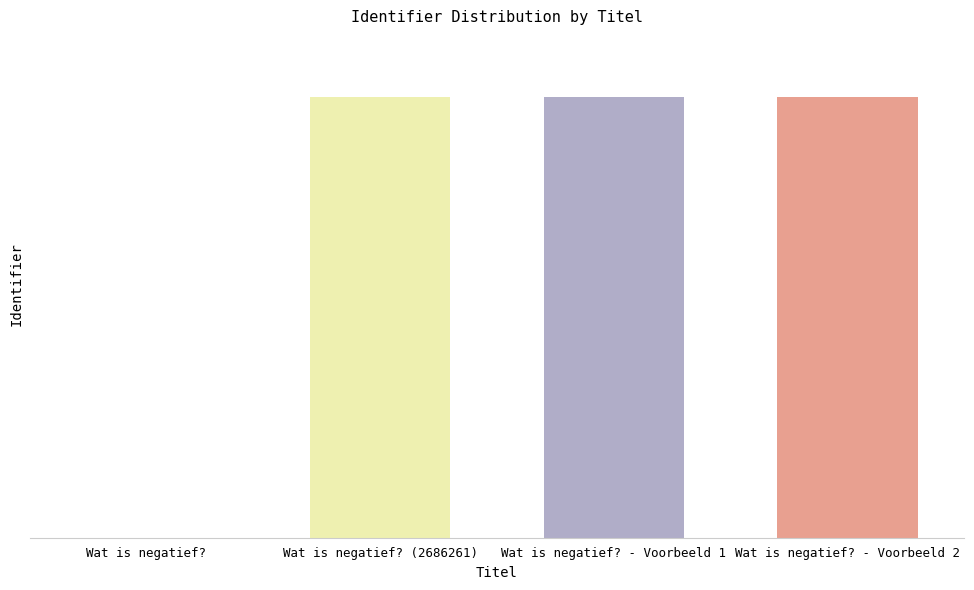

The value at Wat is negatief? is 0. True or false?

True